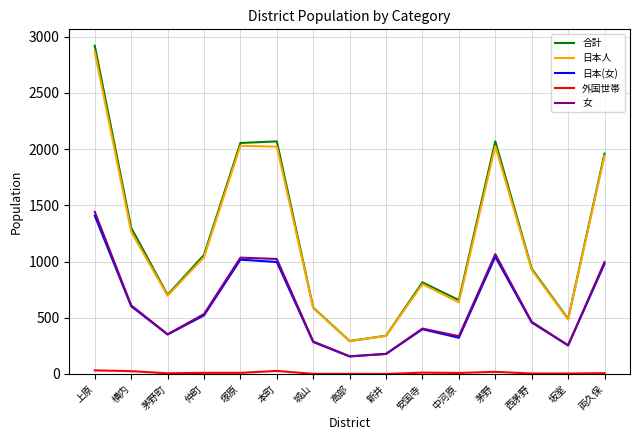

Is the value of 日本人 at 安国寺 greater than the value of 日本(女) at 坂室?

Yes